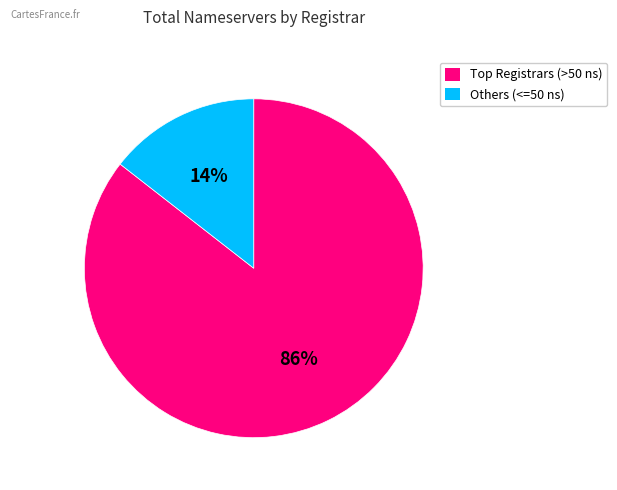

Does any single category account for the majority?

Yes